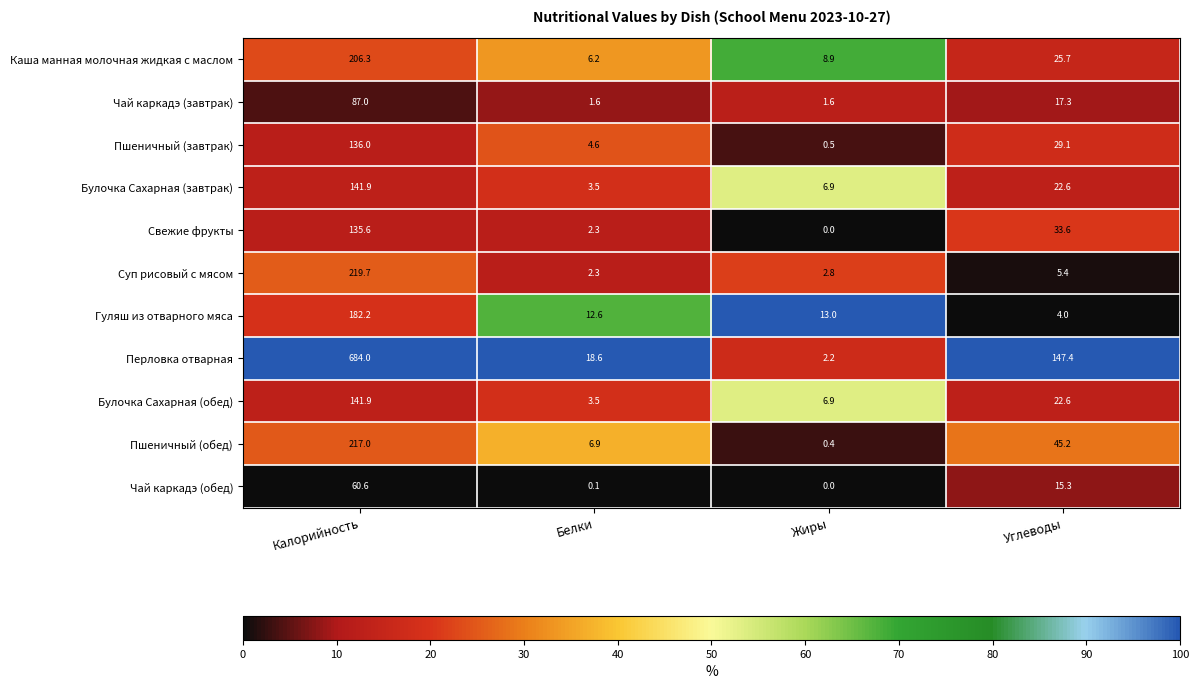

Where is Чай каркадэ (завтрак) nearest to the value 44?

Углеводы